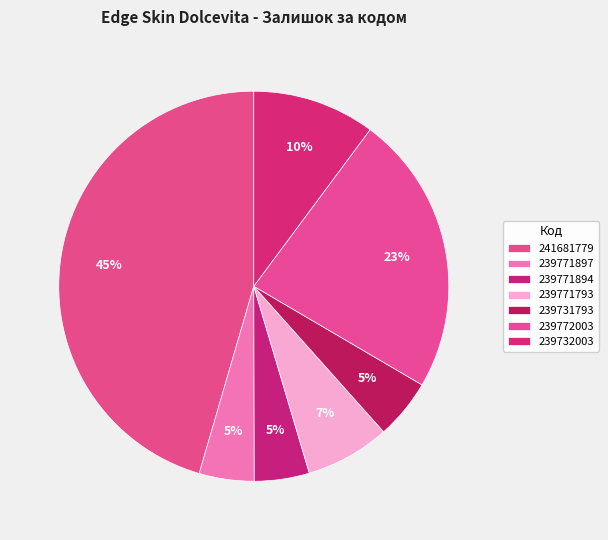

What is the smallest slice in the pie chart?

239771897